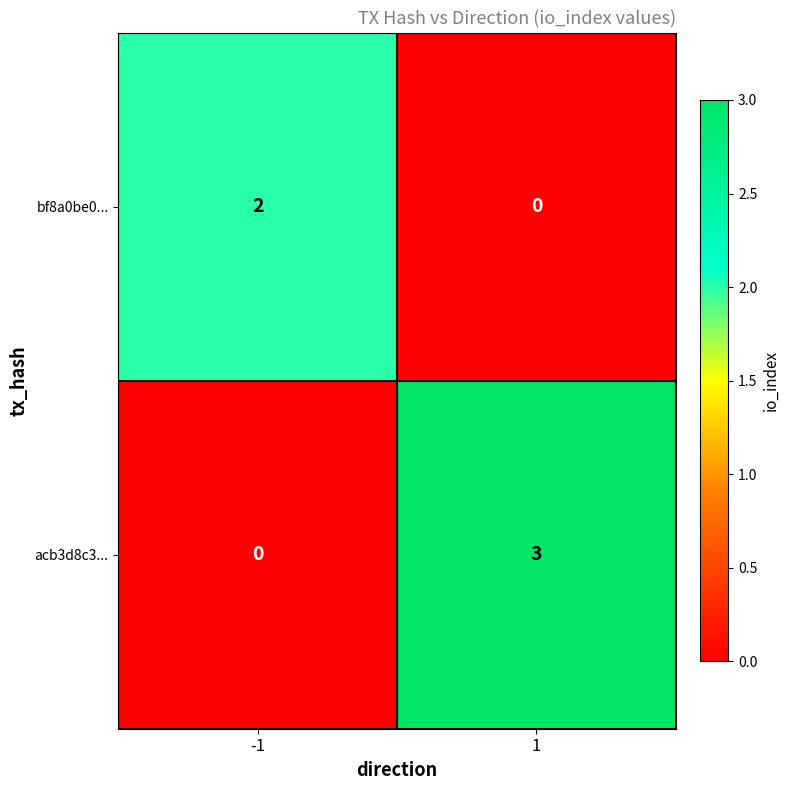

Which series has the widest spread of values?

acb3d8c3...